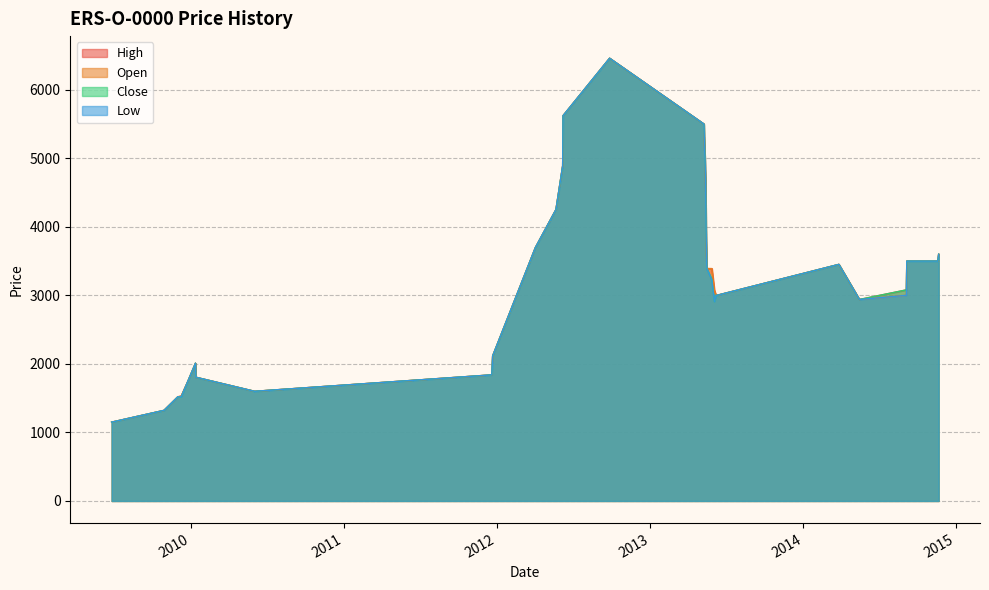

What is the label of the 29th point from the right?

2009-06-26